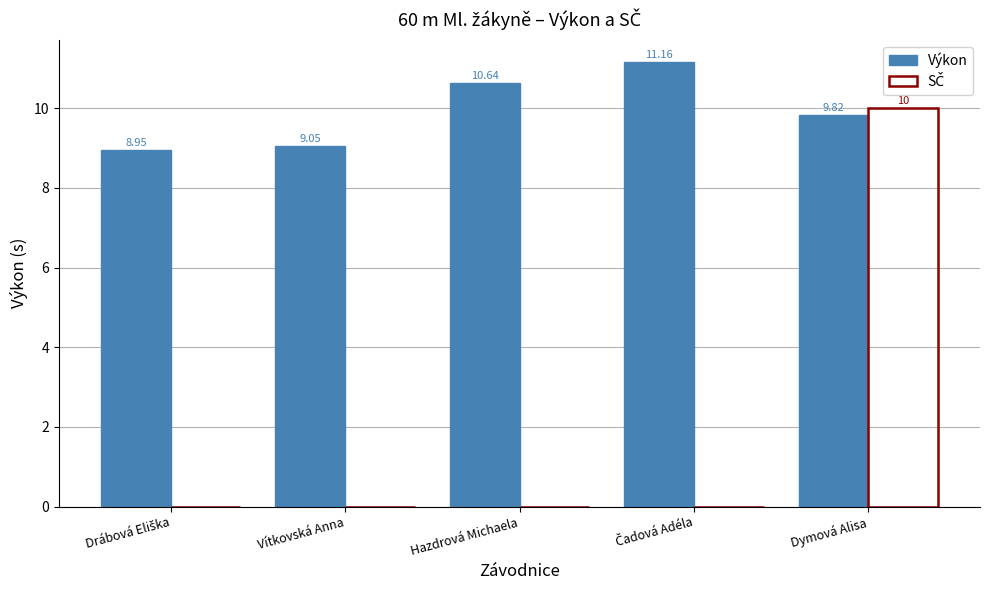

What is the sum of all Výkon values?

49.6